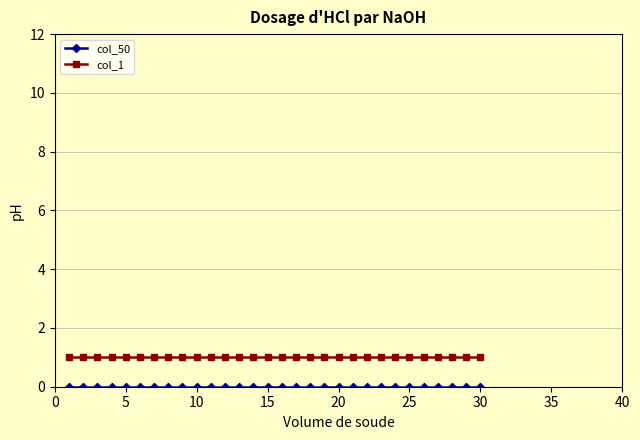

The value of col_1 at 20 is 1. True or false?

True